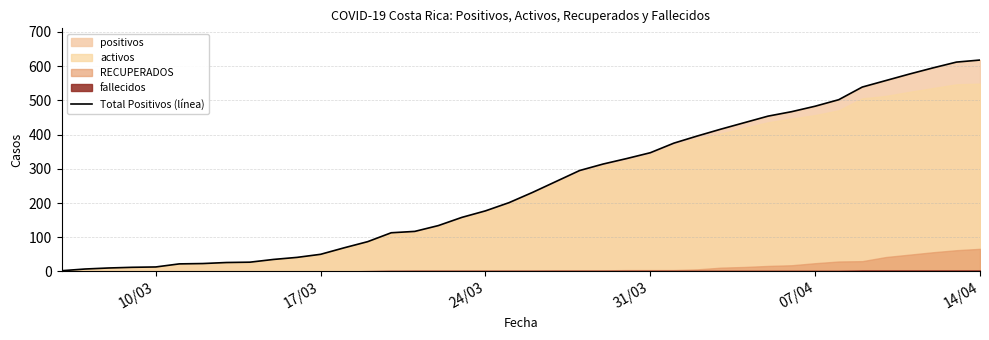

What is the sum of all values?

10131